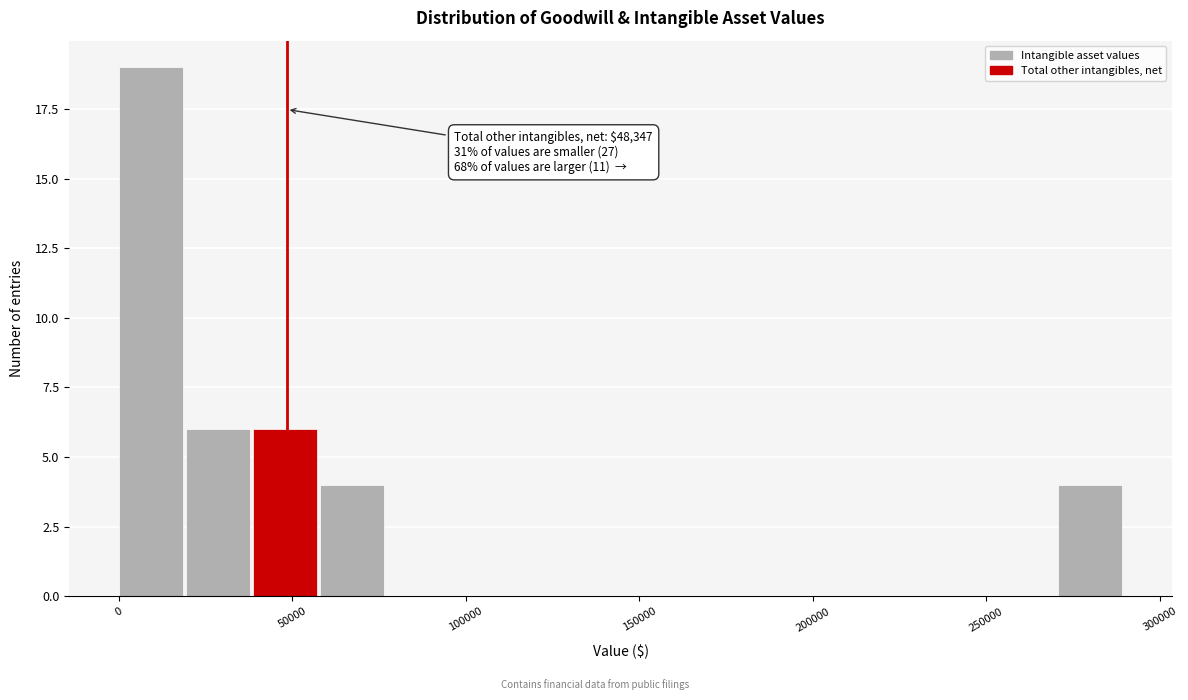

Read against the x-axis, roughly where is the centre of the tallest bar?

10000